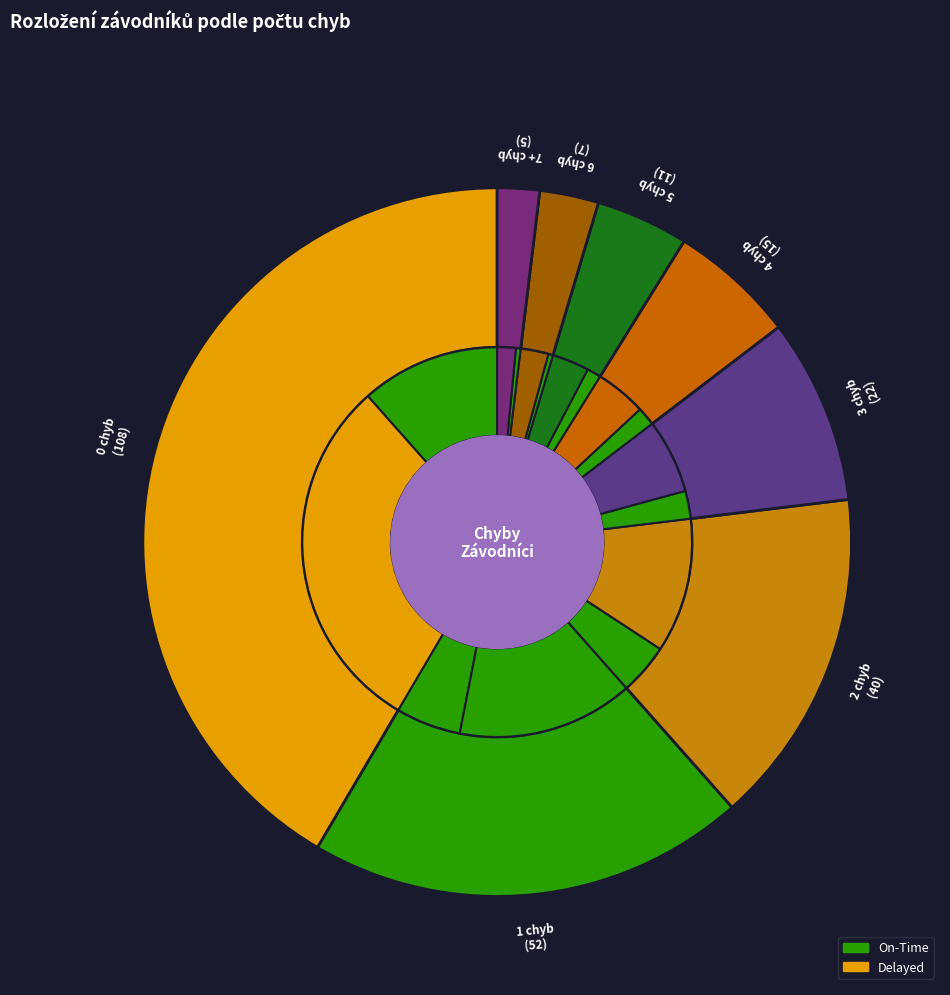

To the nearest percent, what is the combined percentage of 3 and 6?

11%